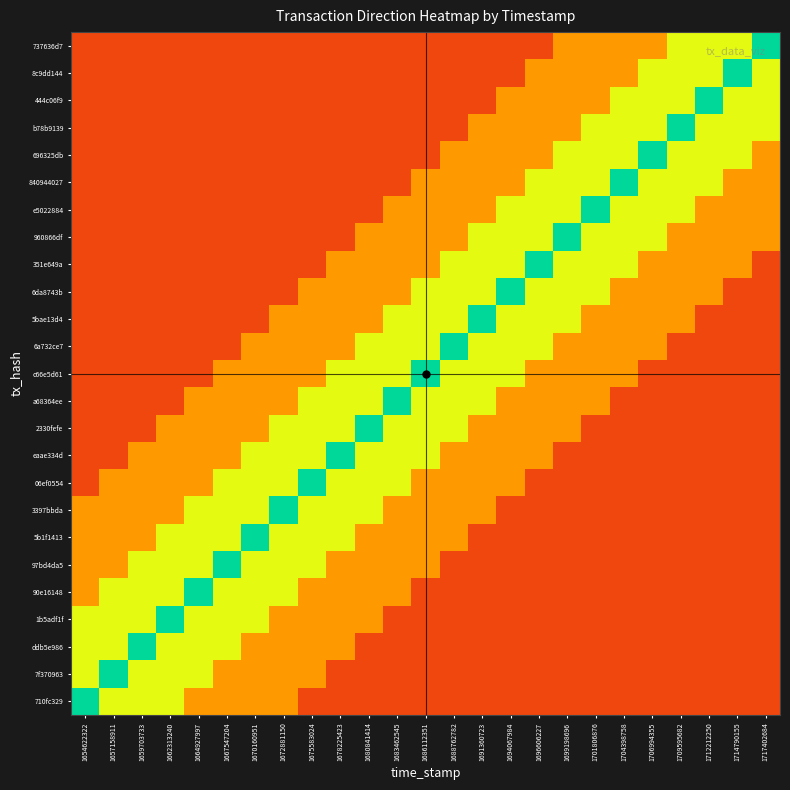

How many distinct data groups are displayed?

25